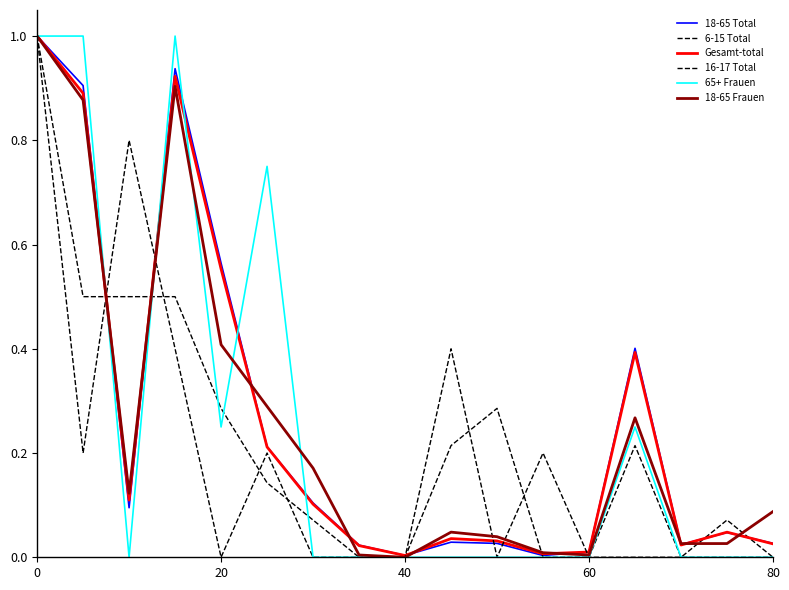

How many lines are shown in the chart?

6